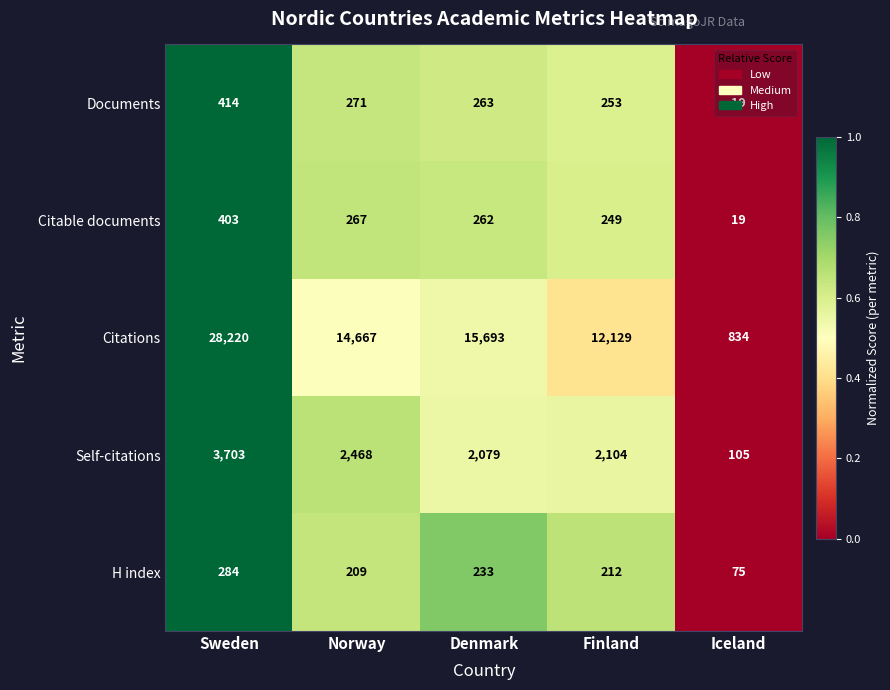

What is the total value across all series at Sweden?

33024